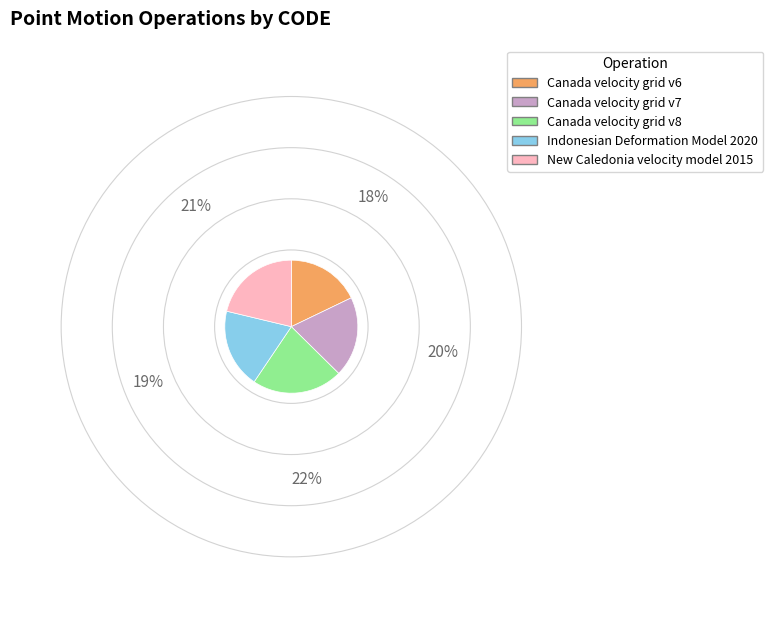

True or false: Indonesian Deformation Model 2020 accounts for 10% of the total.

False